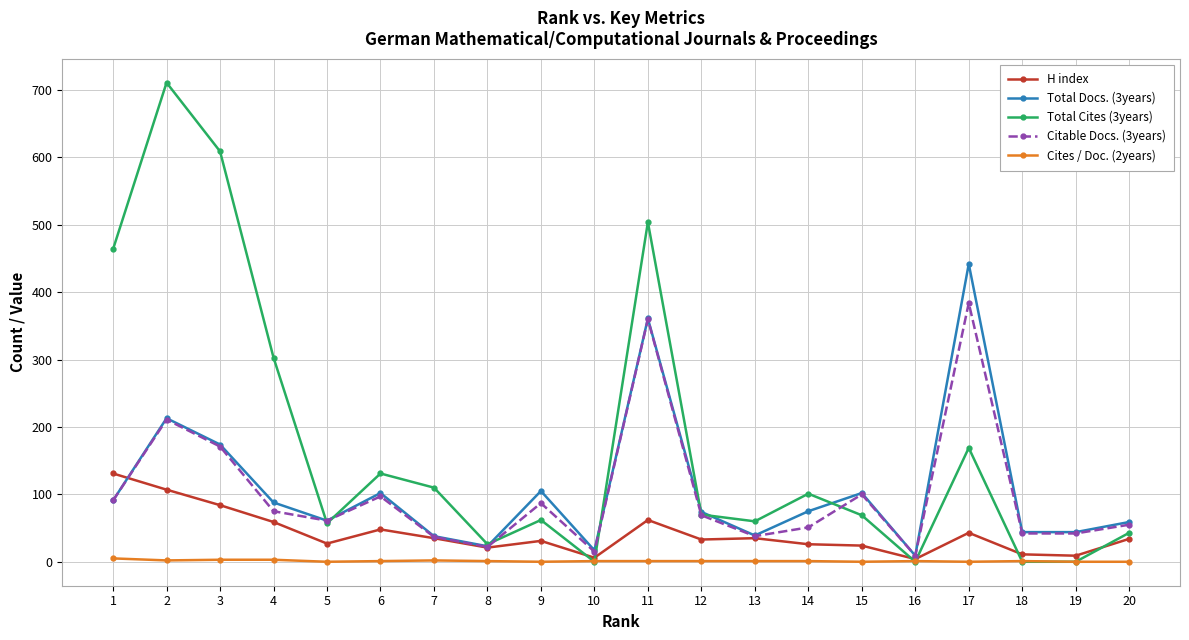

What is the sum of the H index values at 1 and 15?

155